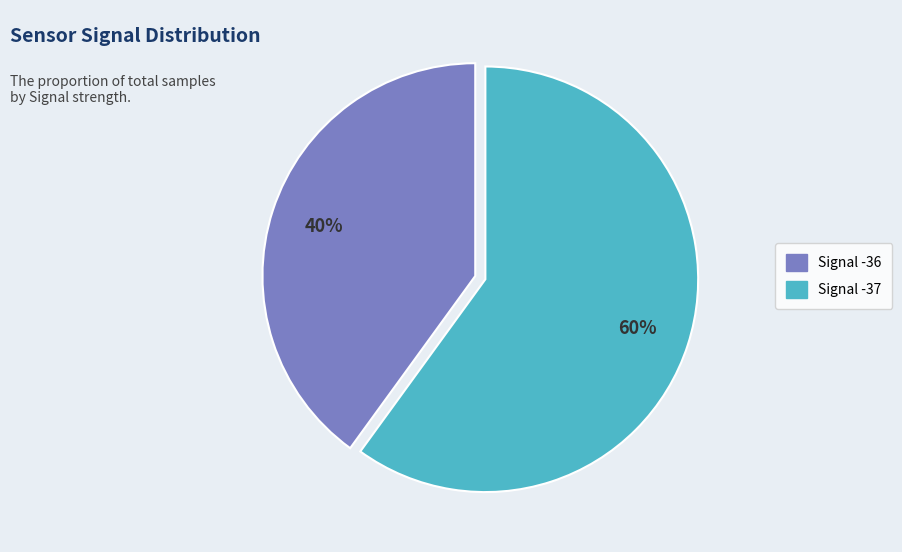

To the nearest percent, what is the average slice percentage?

50%